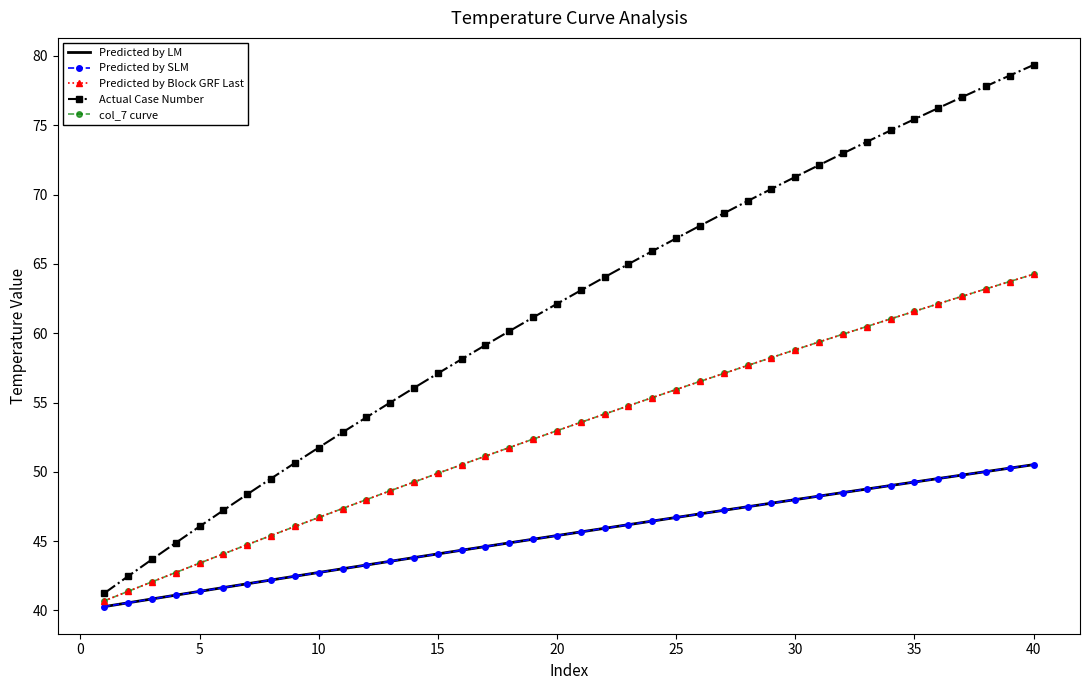

What is the average value of the Actual Case Number series?

61.8